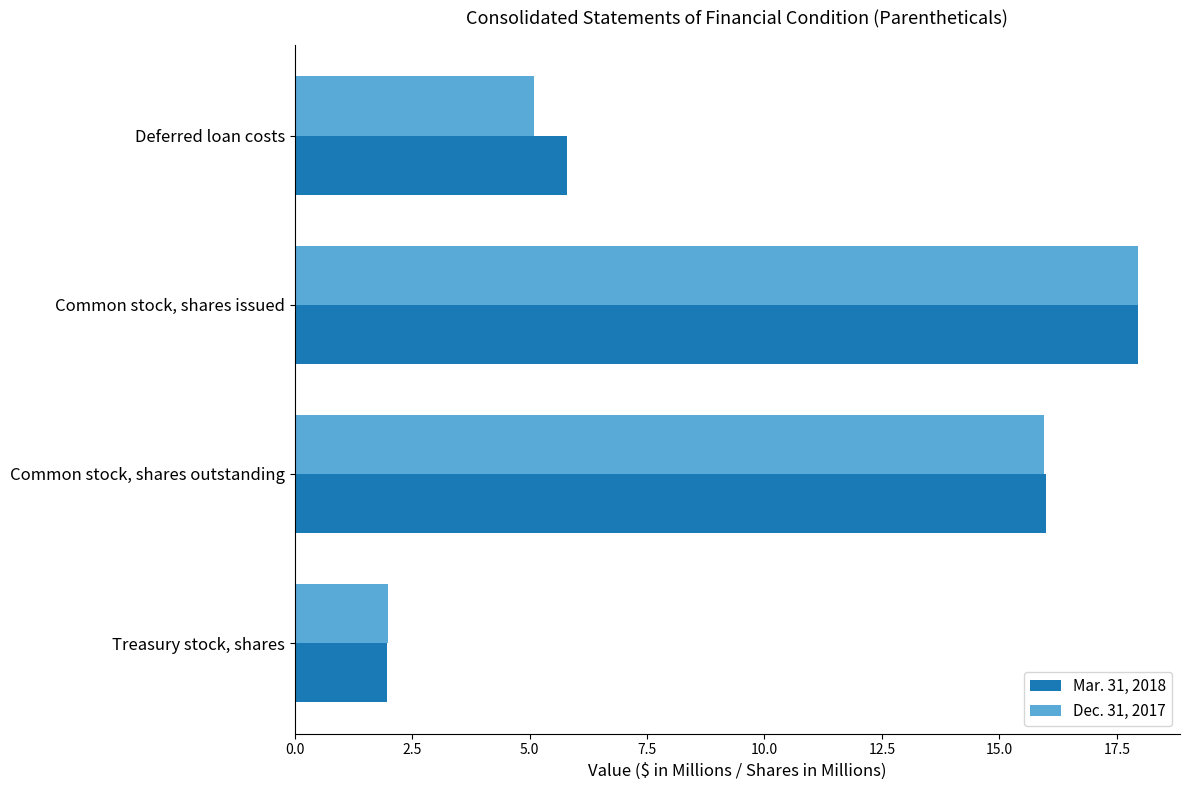

Where is Mar. 31, 2018 nearest to the value 9?

Deferred loan costs